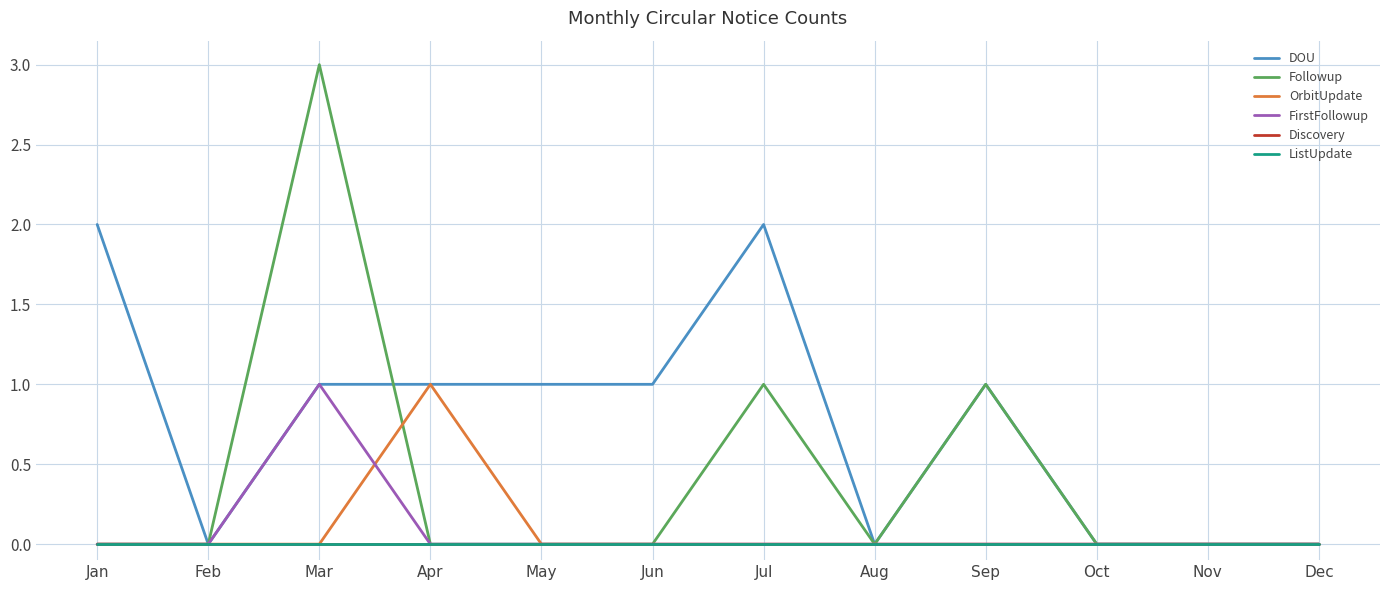

The ListUpdate series shows 0 at Sep. True or false?

True